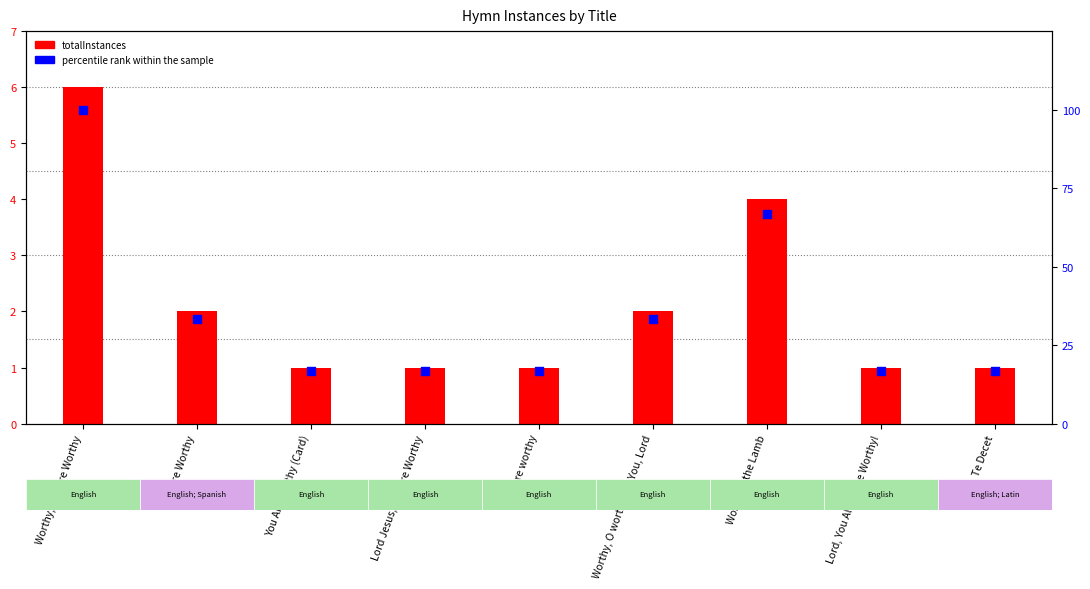

At which category is the sum across all series the highest?

Worthy, You Are Worthy